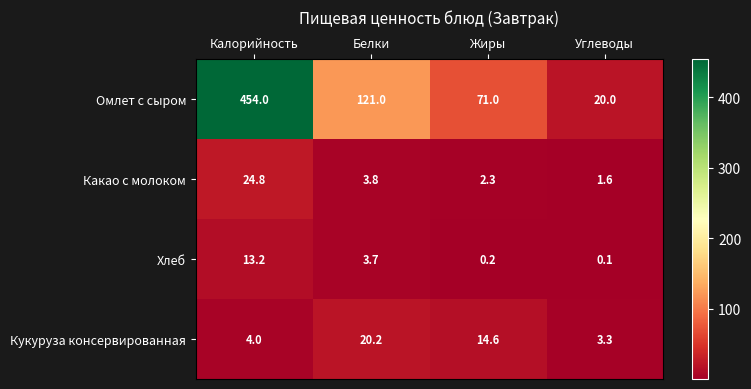

Reading left to right, list all the values displayed in this chart.

Омлет с сыром: 454.0	121.0	71.0	20.0
Какао с молоком: 24.8	3.8	2.3	1.6
Хлеб: 13.2	3.7	0.2	0.1
Кукуруза консервированная: 4.0	20.2	14.6	3.3